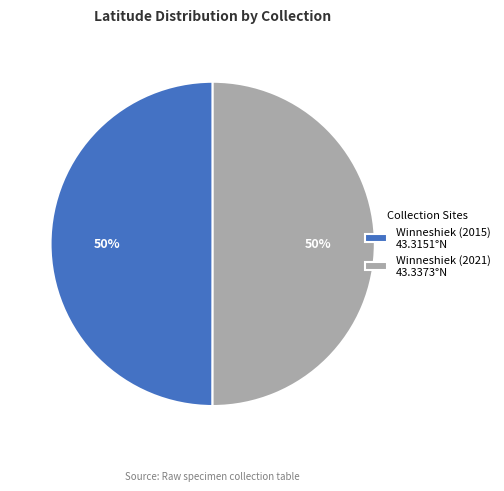

What percentage is the Winneshiek (2015) slice, to the nearest percent?

50%